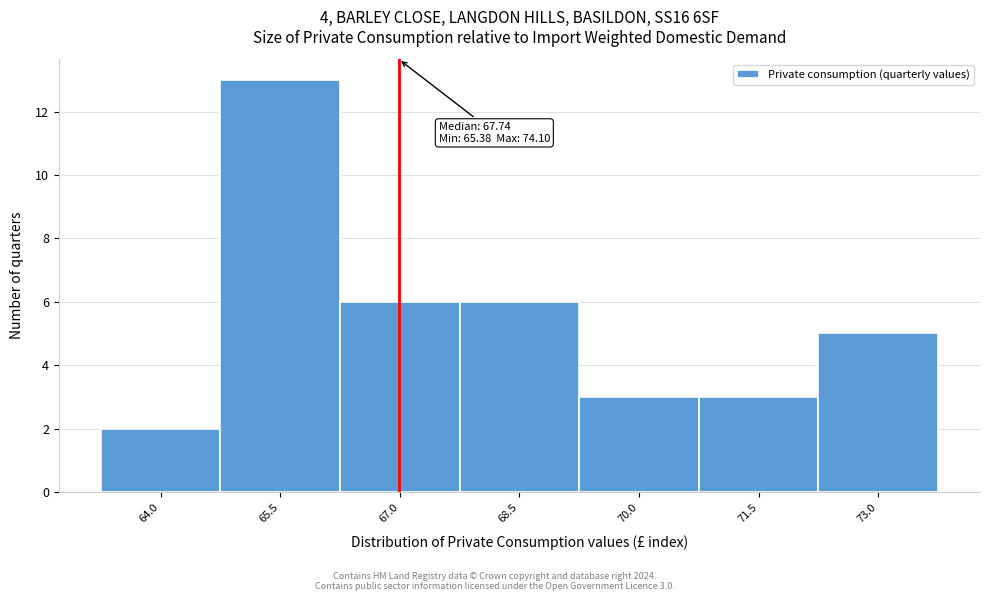

Reading right to left, transcribe all the data shown in this chart.

5	3	3	6	6	13	2